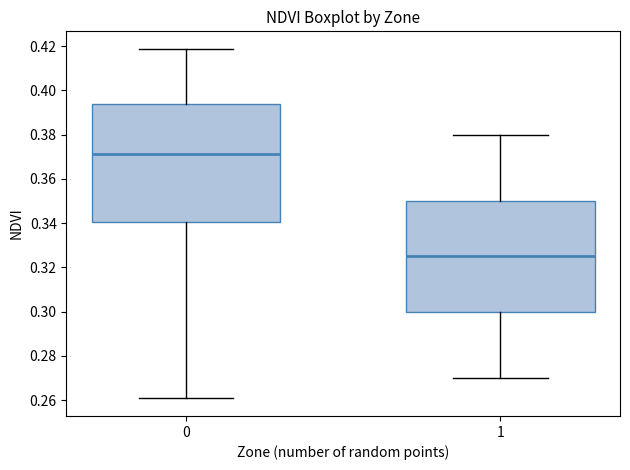

Where does the upper whisker of the box at x = 1 end on the y-axis? The values are not printed on the chart, so give them approximately, as read against the axis.

0.380